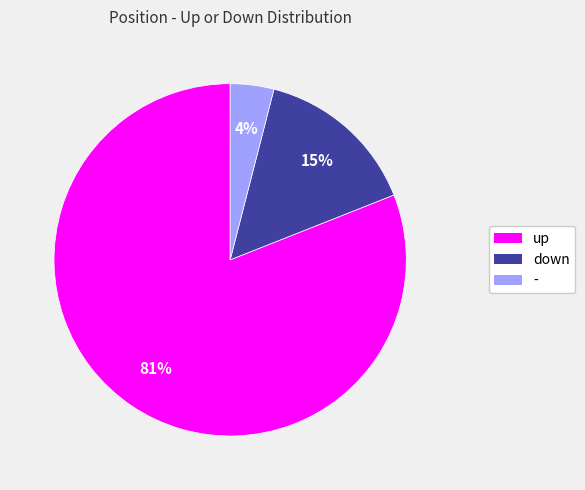

What is the majority slice?

up